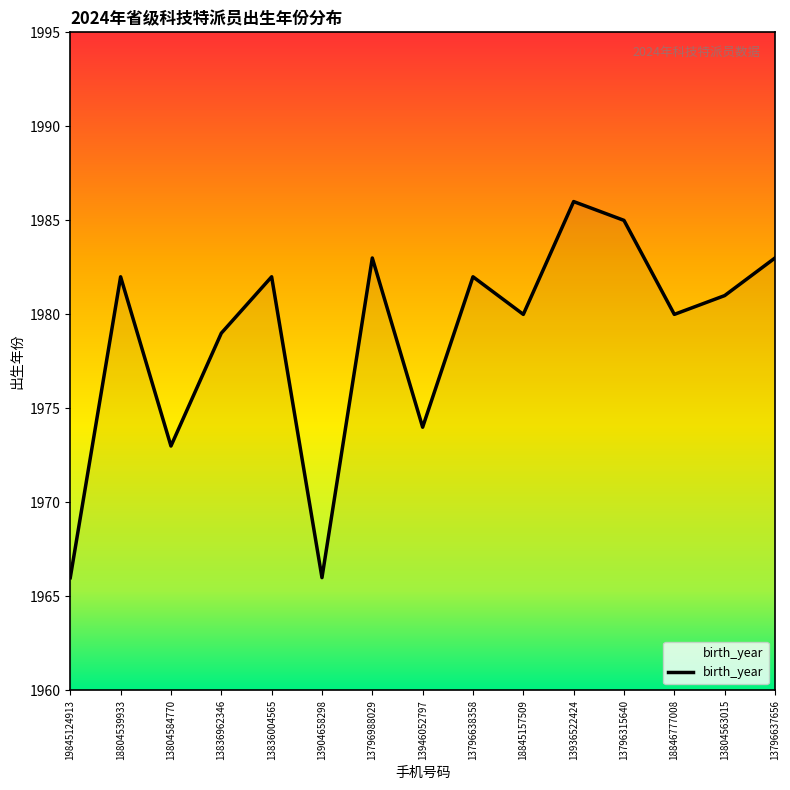

The chart shows a value of 819 at 13796315640. True or false?

False